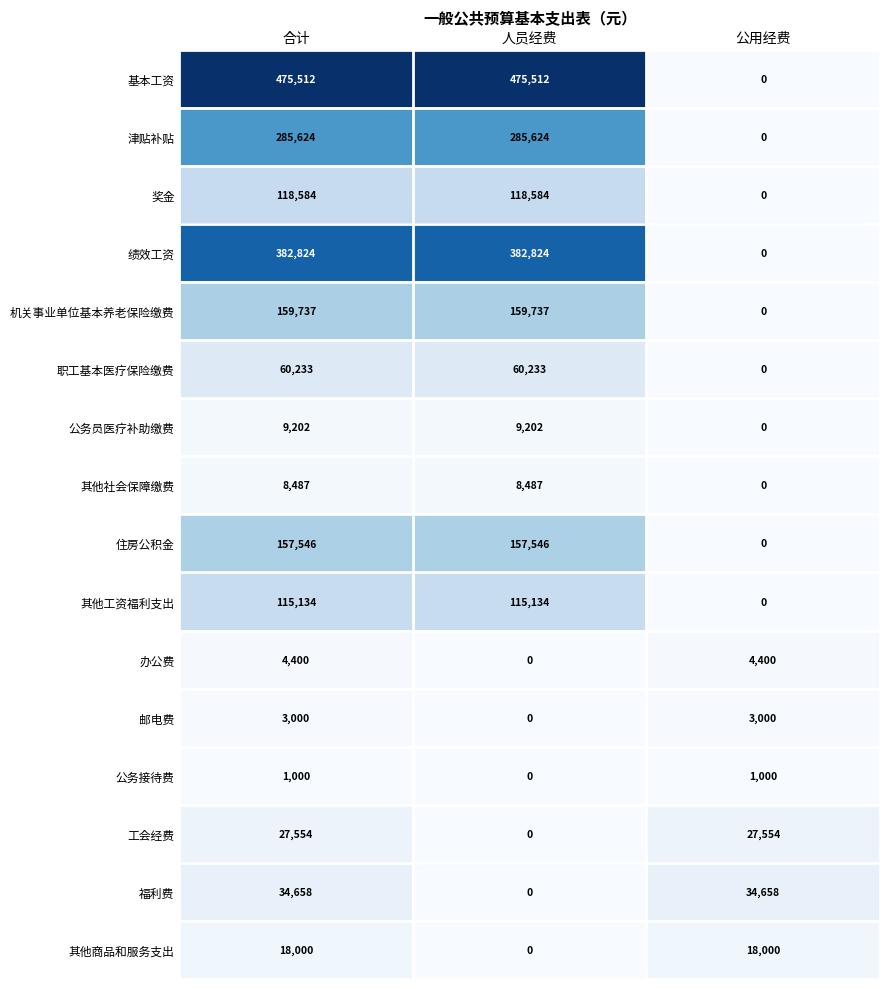

What is the greatest value displayed?

475512